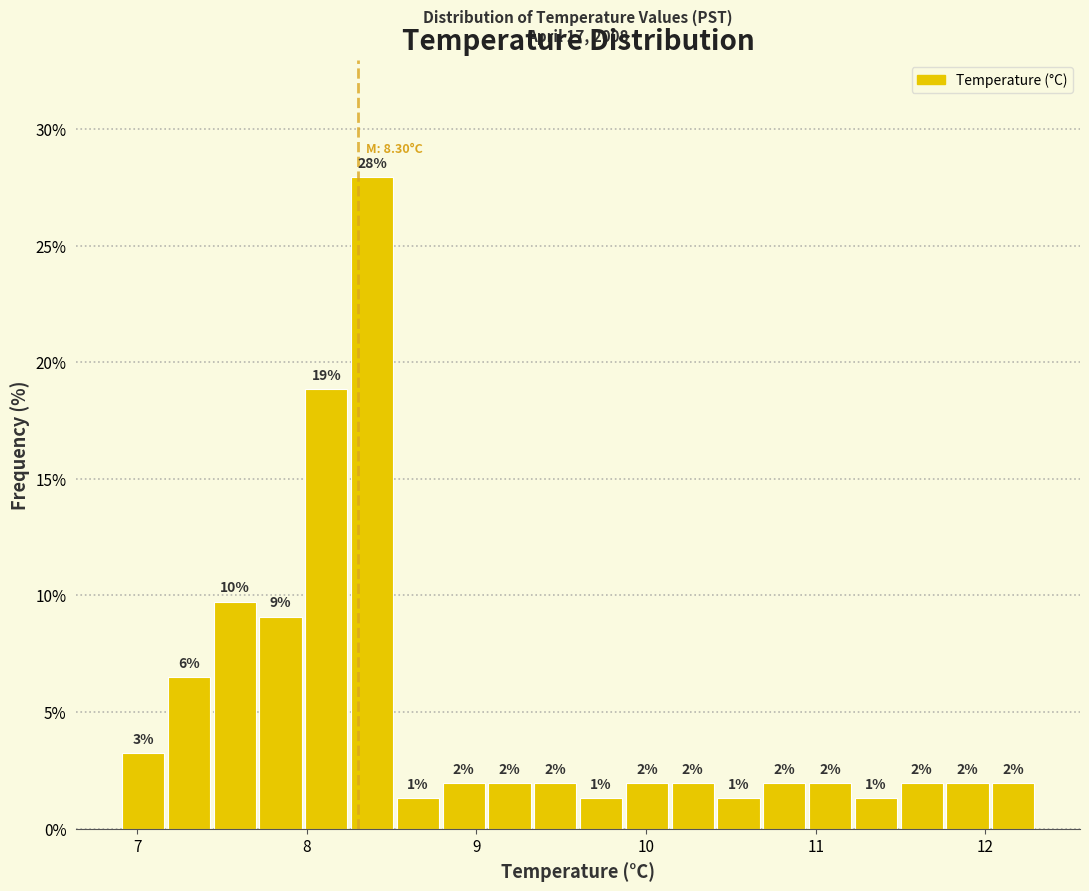

Around what value on the x-axis is the tallest bar? Give the approximate position of its centre, as read against the axis.

8.4